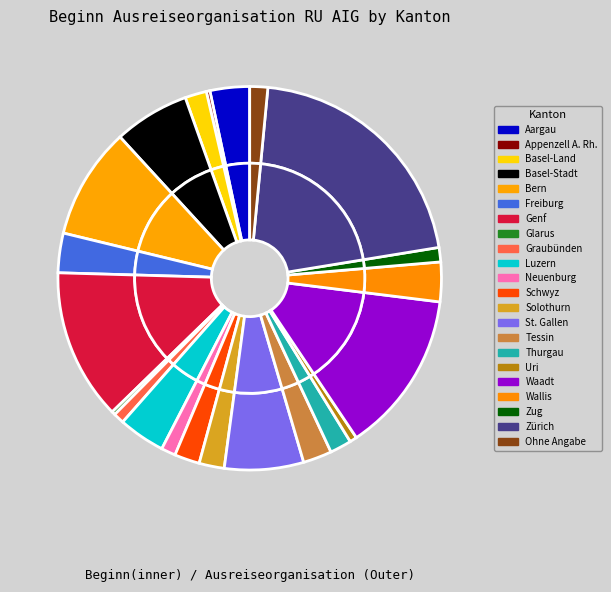

The Tessin slice represents 8% of the pie. True or false?

False